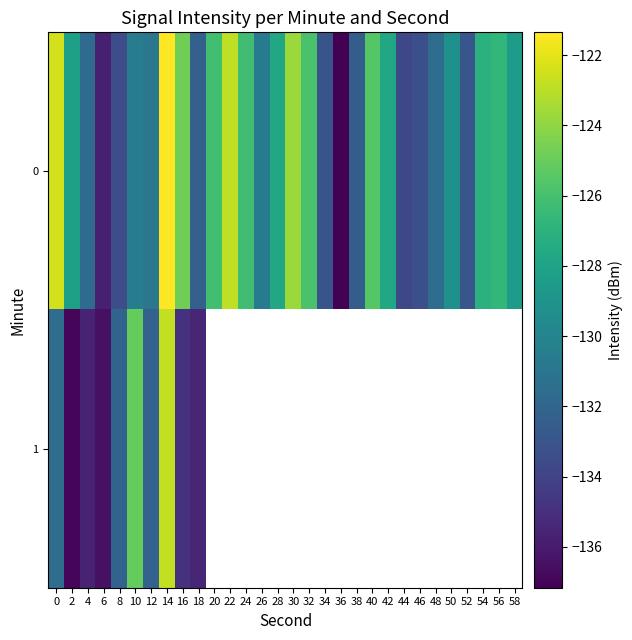

Count the number of data series in this chart.

2